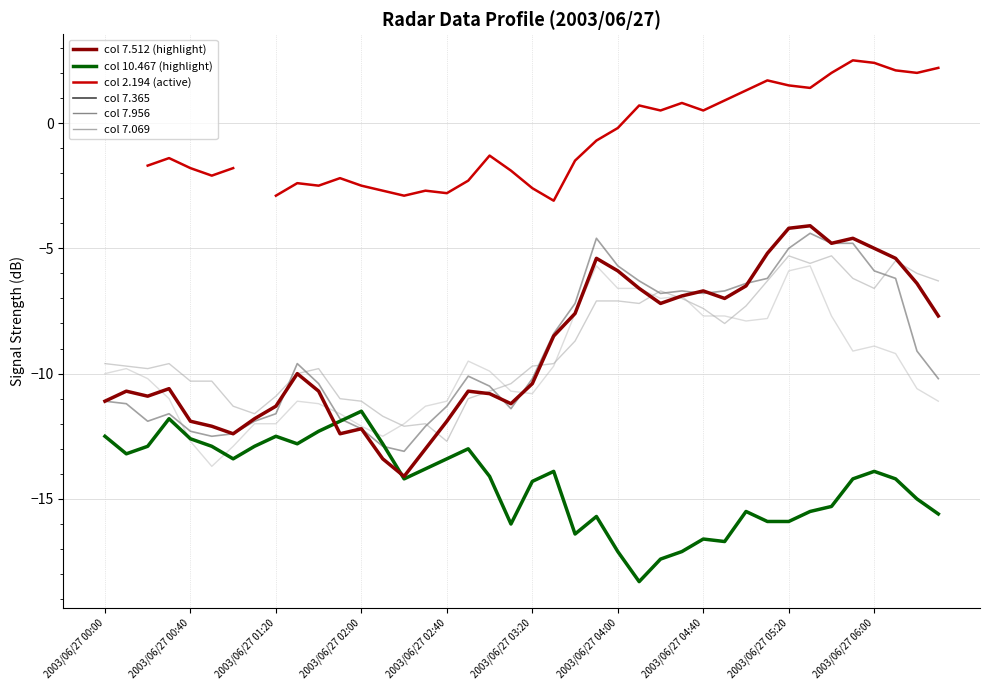

How many data points in col 7.512 are above -10?

19